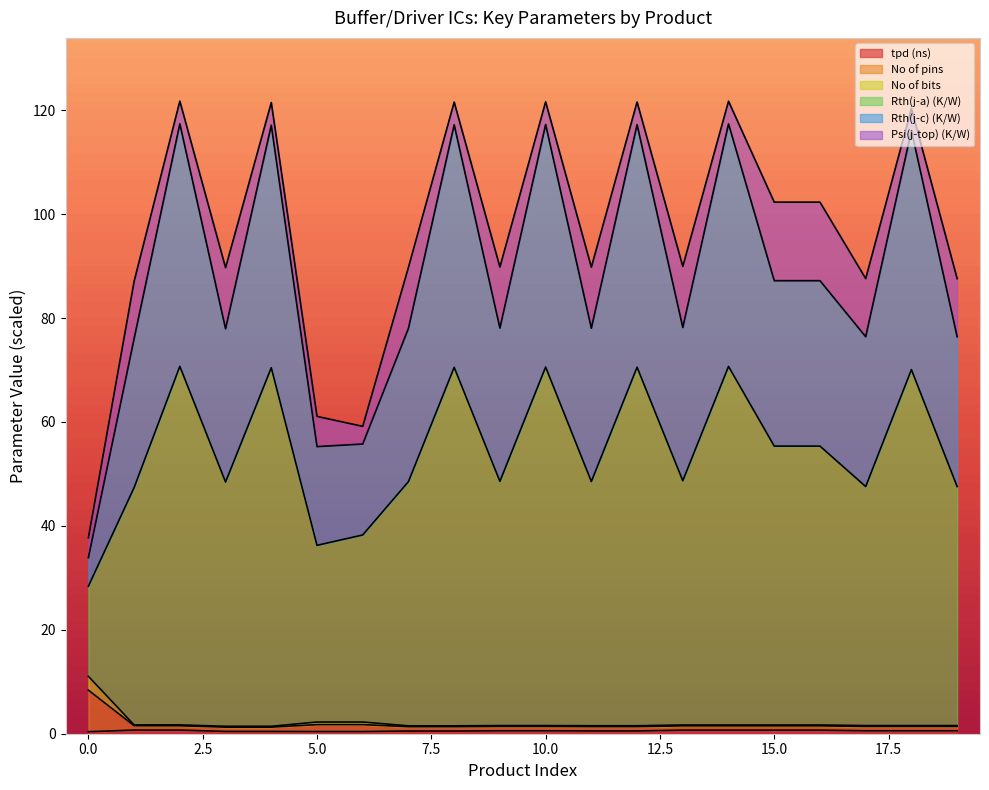

True or false: No of bits has more than 0 interior local peaks.

False